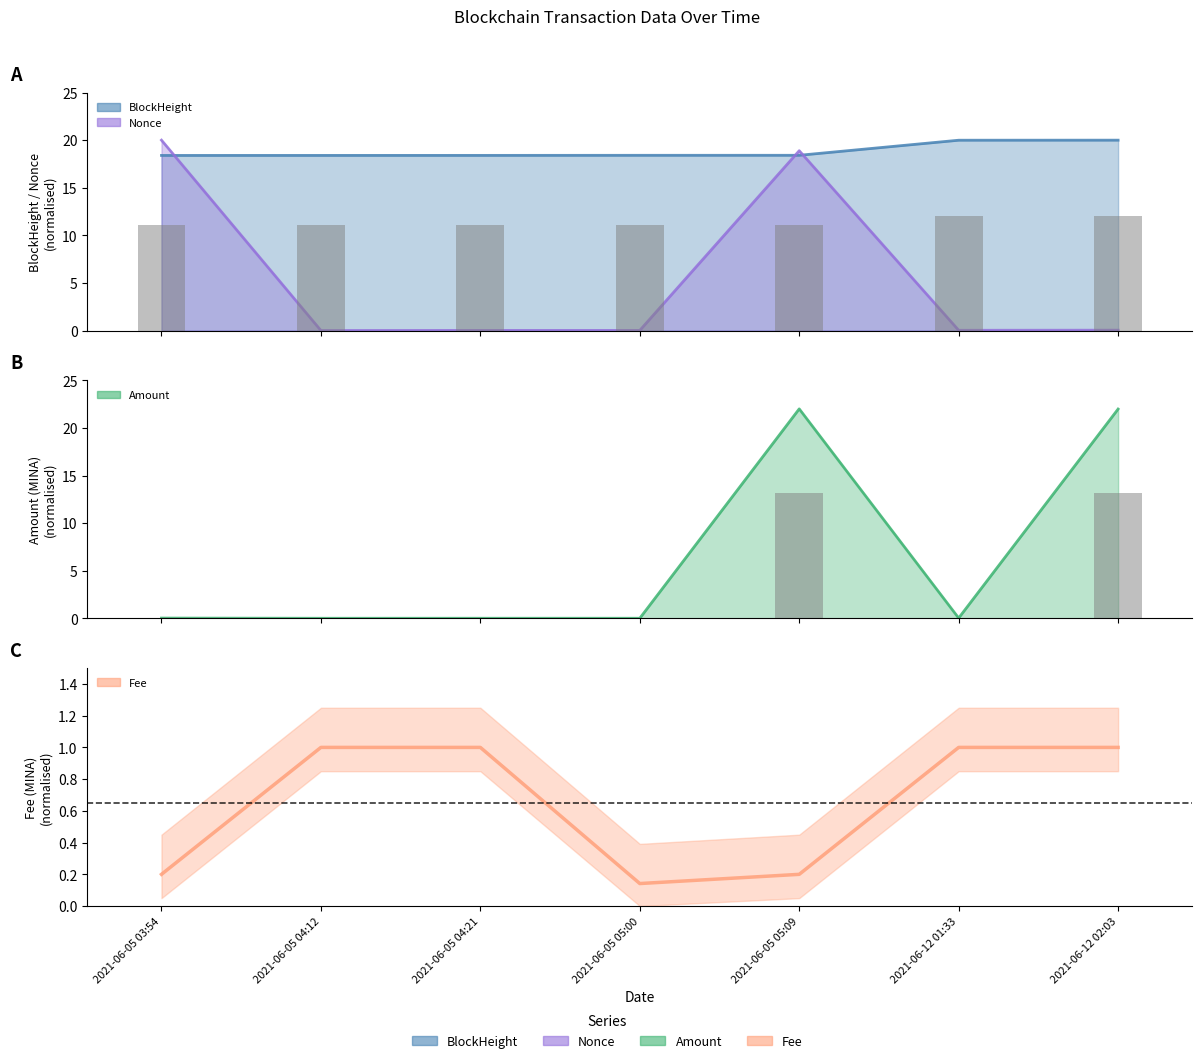

Reading left to right, list all the values displayed in this chart.

Amount: 2021-06-05 03:54=0.0	2021-06-05 04:12=0.0	2021-06-05 04:21=0.0	2021-06-05 05:00=0.0	2021-06-05 05:09=22.0	2021-06-12 01:33=0.0	2021-06-12 02:03=22.0
Fee: 2021-06-05 03:54=0.2	2021-06-05 04:12=1.0	2021-06-05 04:21=1.0	2021-06-05 05:00=0.1	2021-06-05 05:09=0.2	2021-06-12 01:33=1.0	2021-06-12 02:03=1.0
Nonce: 2021-06-05 03:54=20.0	2021-06-05 04:12=0.0	2021-06-05 04:21=0.0	2021-06-05 05:00=0.0	2021-06-05 05:09=18.9	2021-06-12 01:33=0.0	2021-06-12 02:03=0.0
BlockHeight: 2021-06-05 03:54=18.4	2021-06-05 04:12=18.4	2021-06-05 04:21=18.4	2021-06-05 05:00=18.4	2021-06-05 05:09=18.4	2021-06-12 01:33=20.0	2021-06-12 02:03=20.0